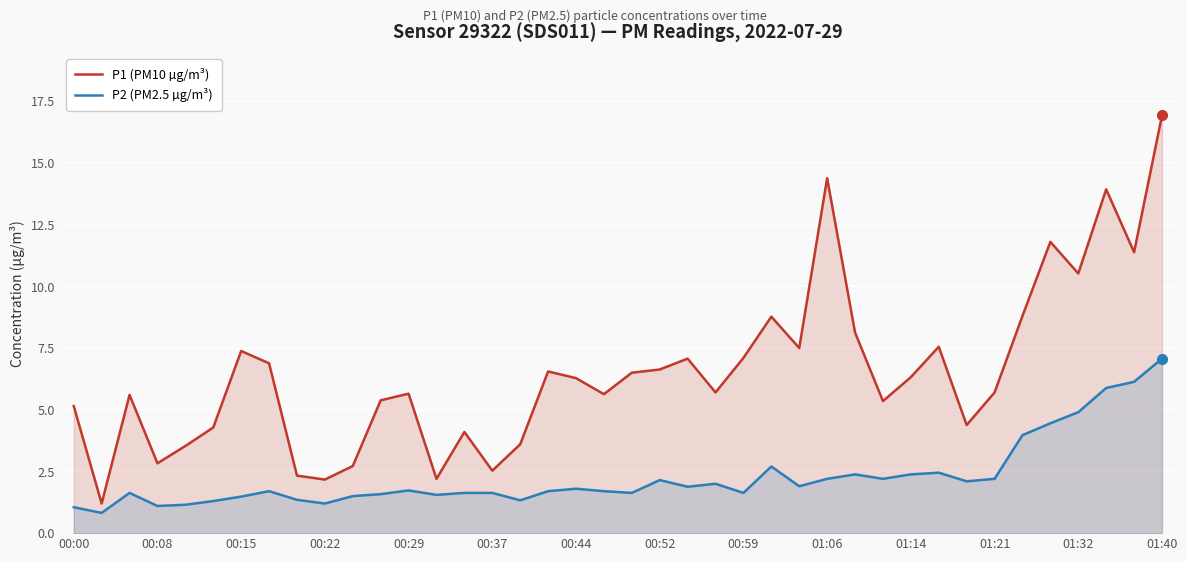

What is the greatest value displayed?

16.9